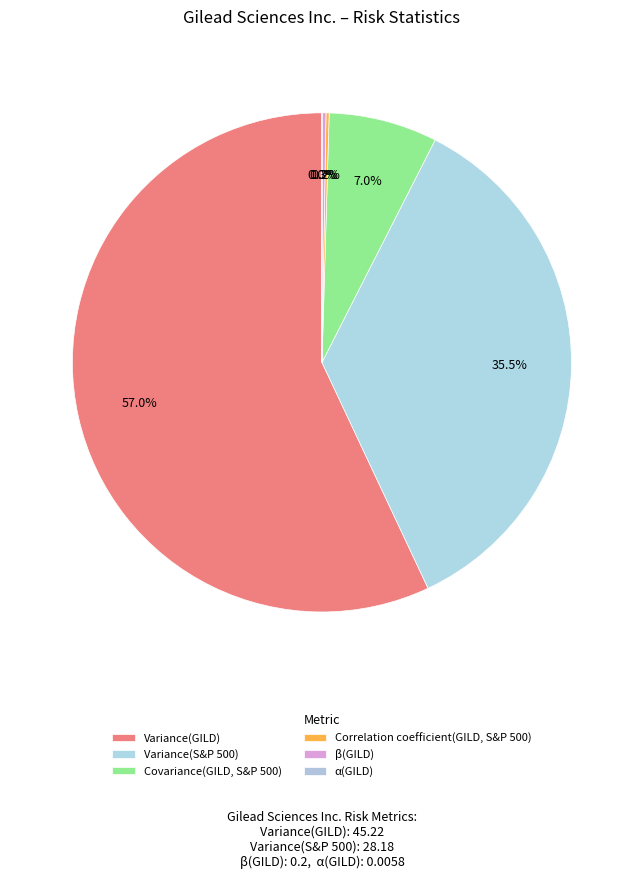

True or false: Covariance(GILD, S&P 500) accounts for 7% of the total.

True